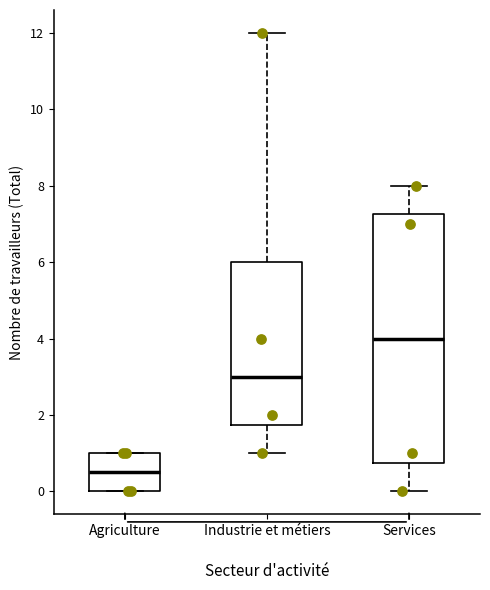

Where does the upper whisker of the box for Industrie et métiers end on the y-axis? The values are not printed on the chart, so give them approximately, as read against the axis.

12.0